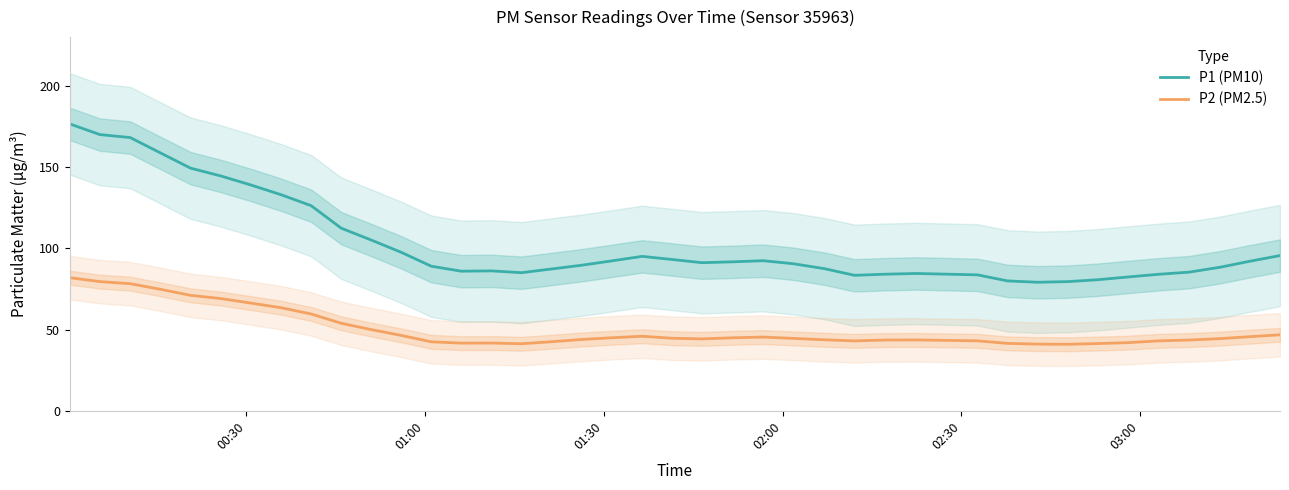

How many data points in P2 (PM2.5) are less than 44?

18